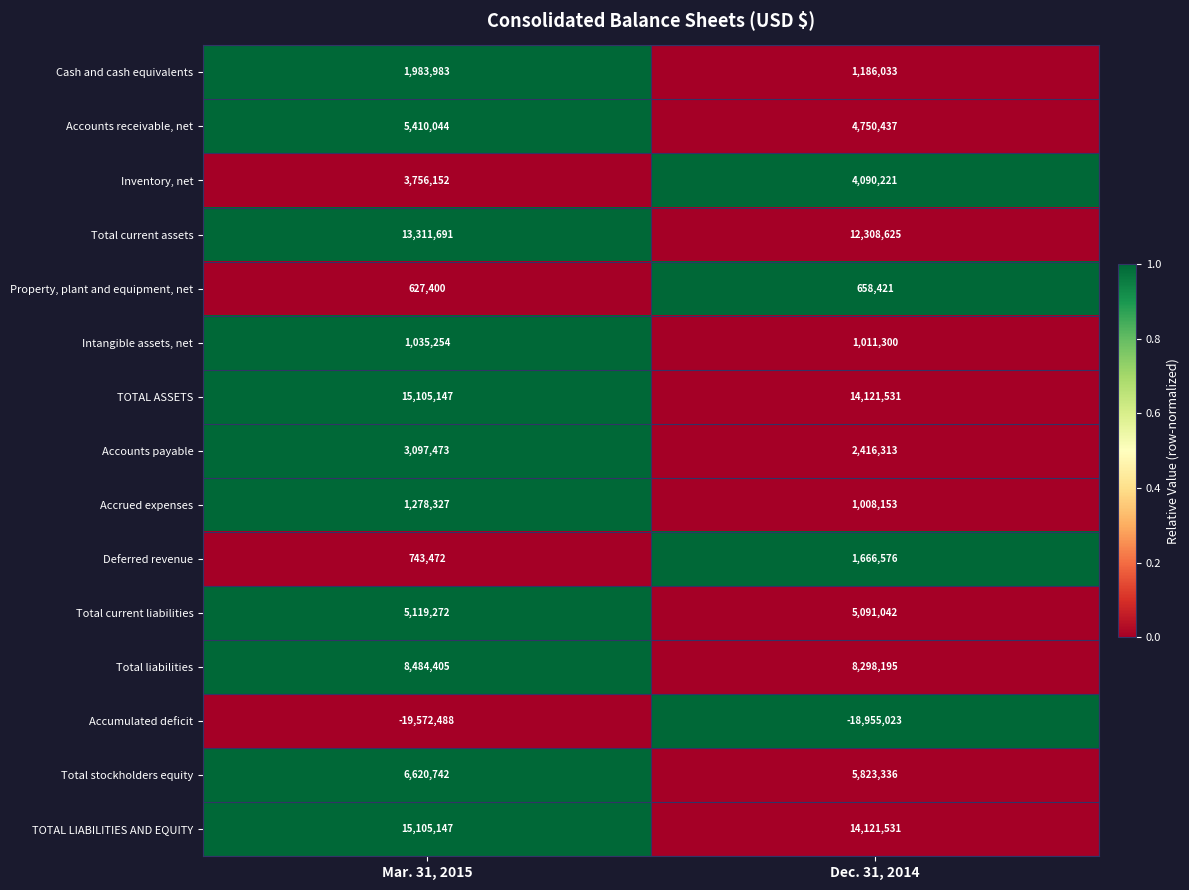

What is the sum of all Accumulated deficit values?

-38527511